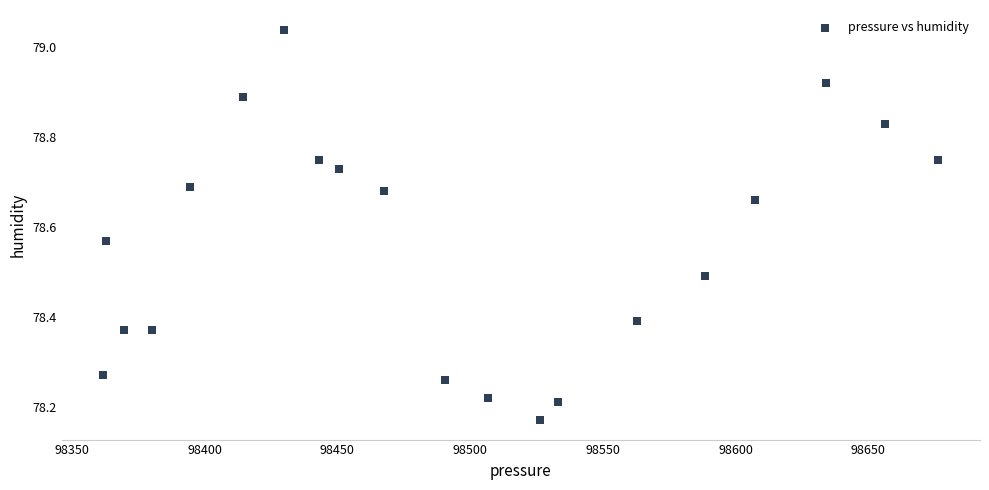

What is the range of X values (max minus min)?

314.5